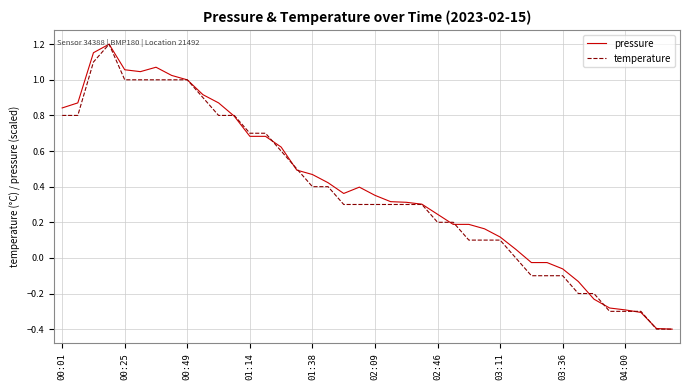

Which series has the largest total across all categories?

pressure